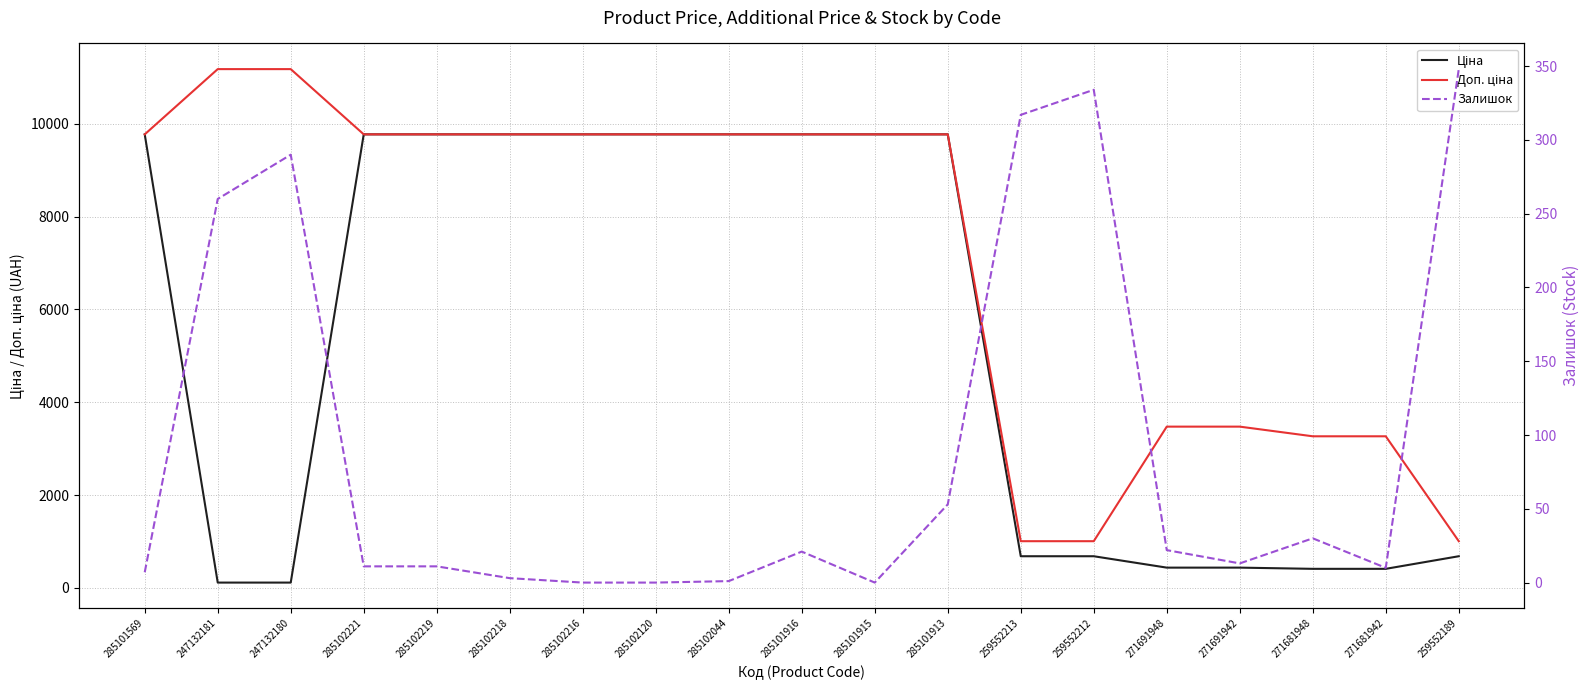

How many lines are shown in the chart?

3